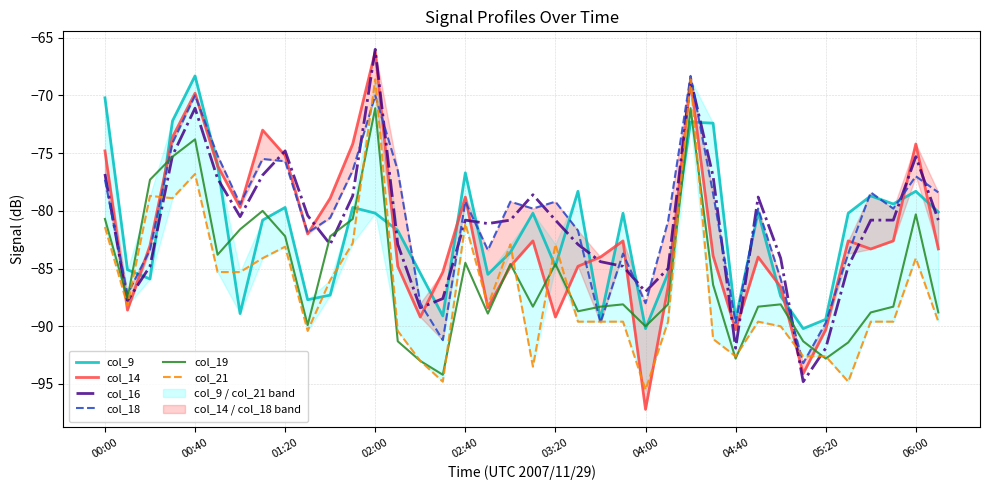

How many values in the col_9 series exceed -80?

13